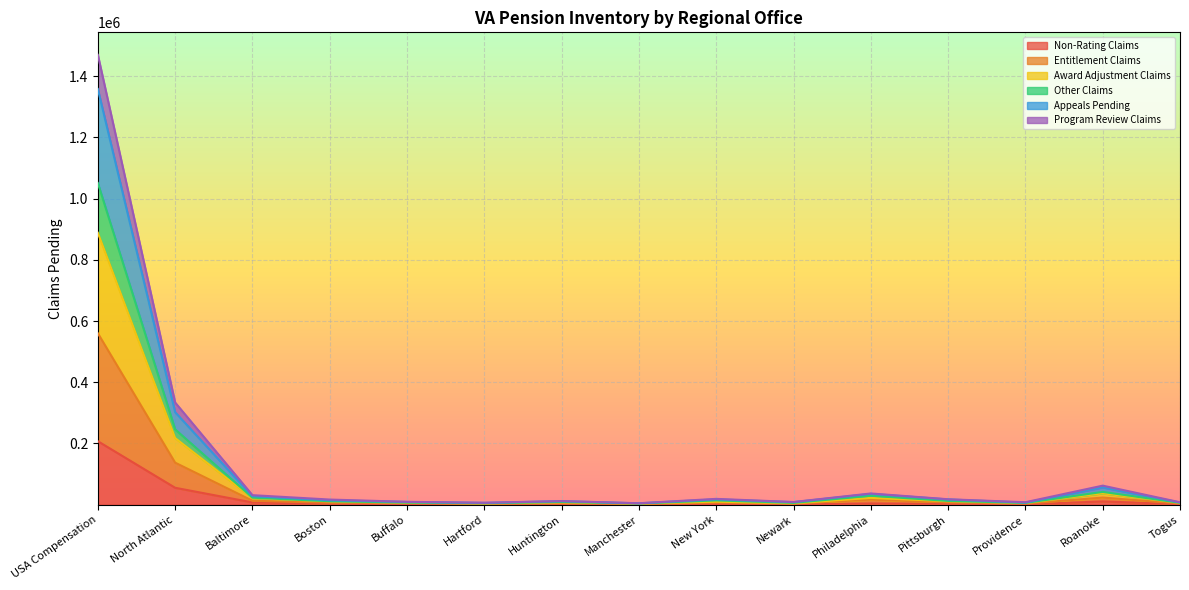

Where is the first local maximum for Program Review Claims?

Huntington